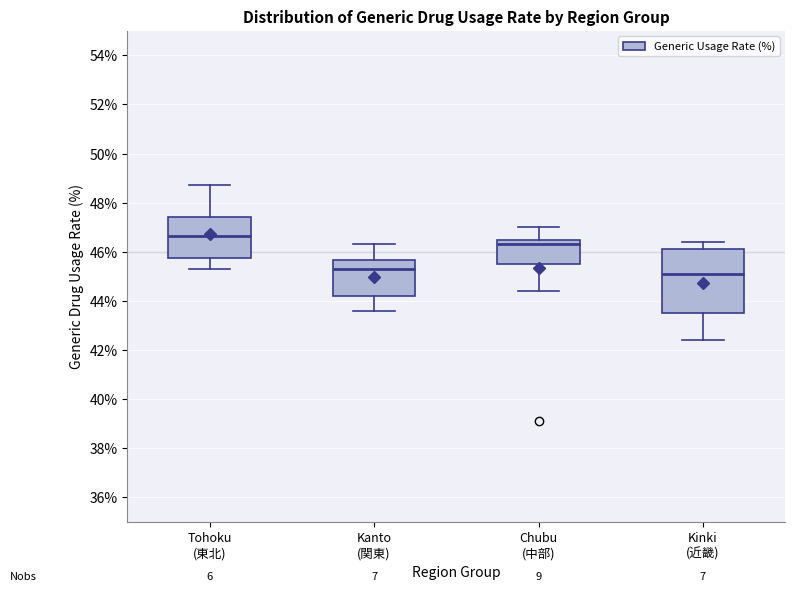

Which box is the tallest, from its lower edge to its upper edge?

Kinki (近畿)